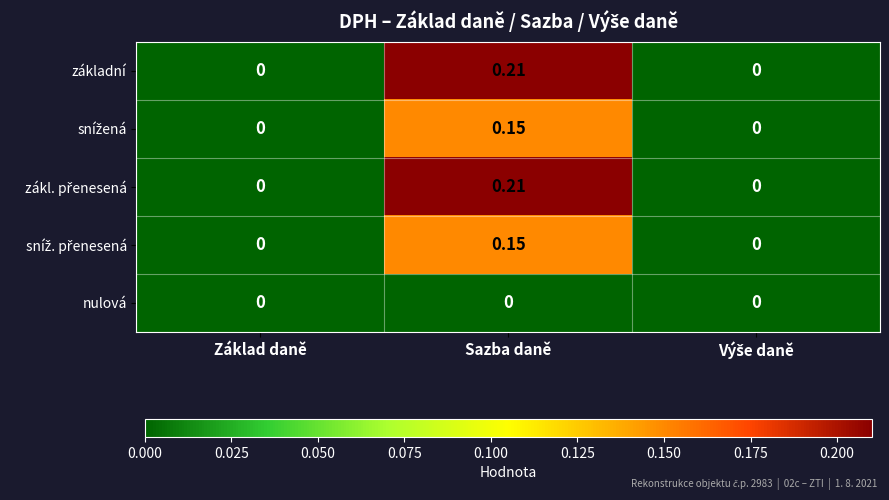

At which category does the chart reach its peak across all series?

Sazba daně